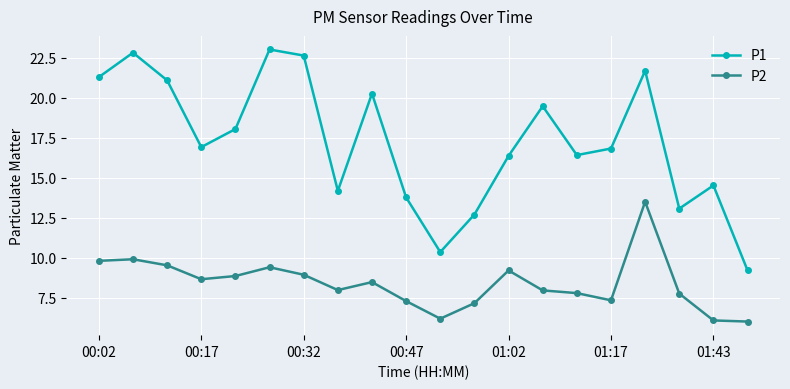

At how many categories does at least one series exceed 17?

9